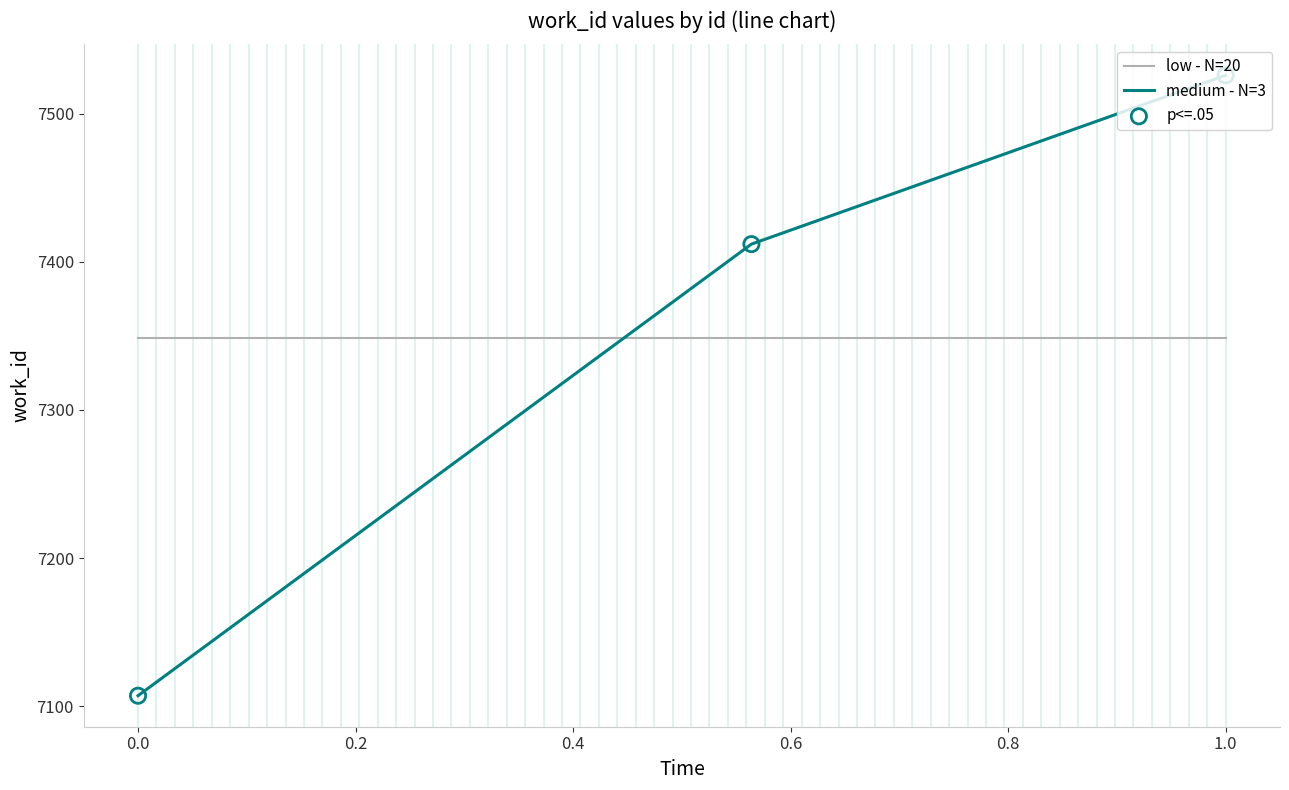

List the series in order of their peak value, lowest first.

low - N=20, medium - N=3